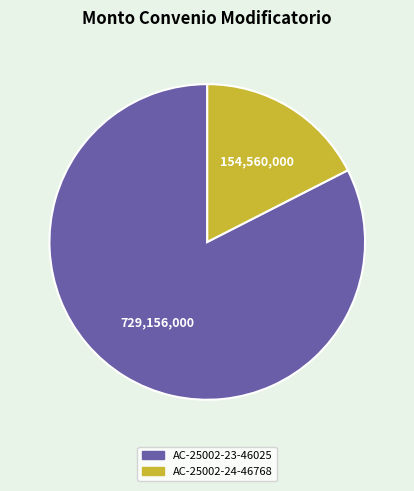

True or false: AC-25002-23-46025 accounts for 75% of the total.

False